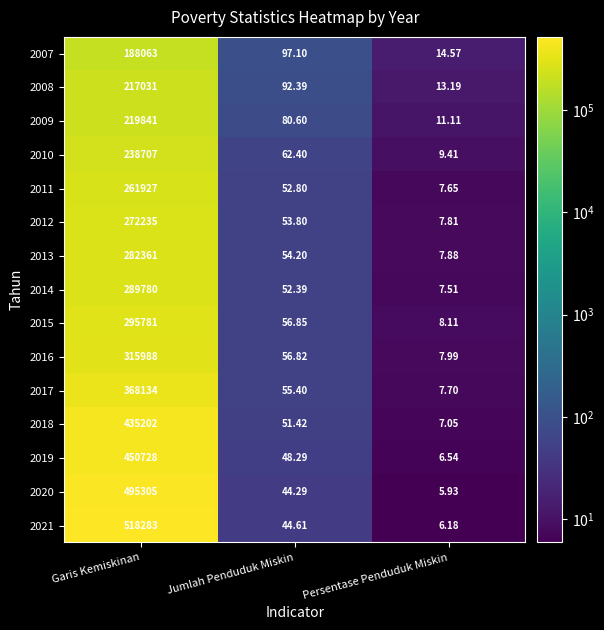

At which category does the chart reach its minimum across all series?

Persentase Penduduk Miskin